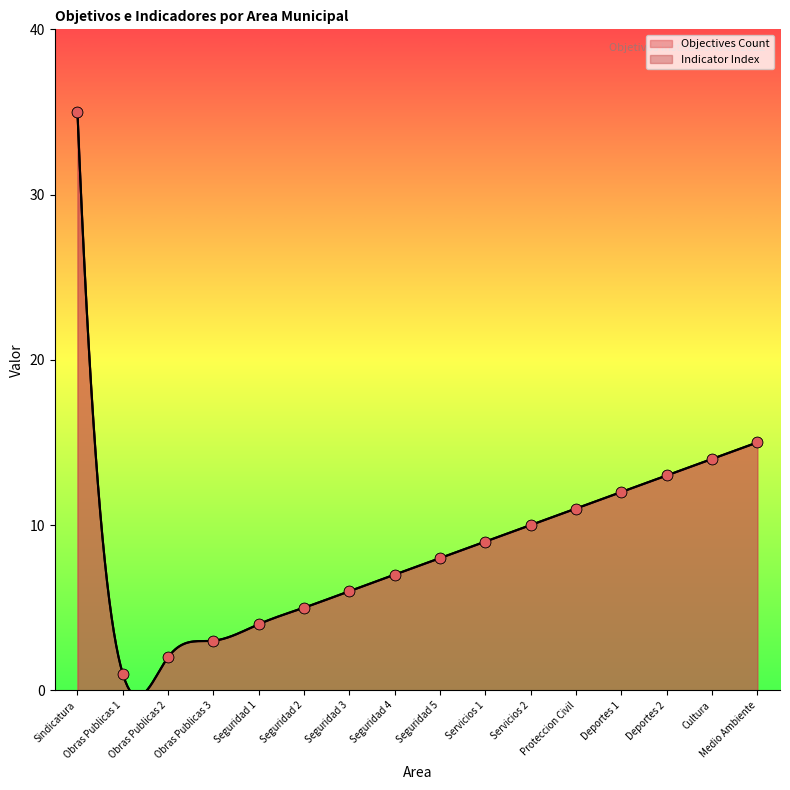

Is the value of Objectives Count at Obras Publicas 1 greater than the value of Indicator Index at Obras Publicas 2?

No